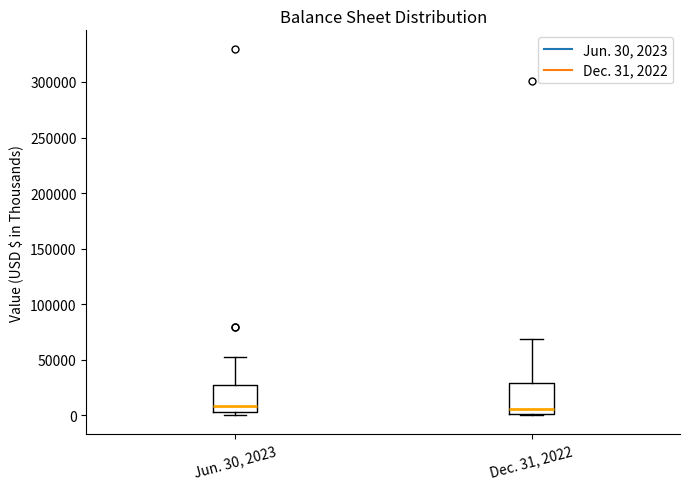

Reading left to right, read every box against the y-axis: the position of its median line, the range the box covers, and the ends of its whiskers. The values are not printed on the chart, so give them approximately, as read against the axis.

Jun. 30, 2023: median 10000, box 5000 to 30000, whiskers 0 to 55000
Dec. 31, 2022: median 5000, box 0 to 30000, whiskers 0 (just below the box's lower edge) to 70000